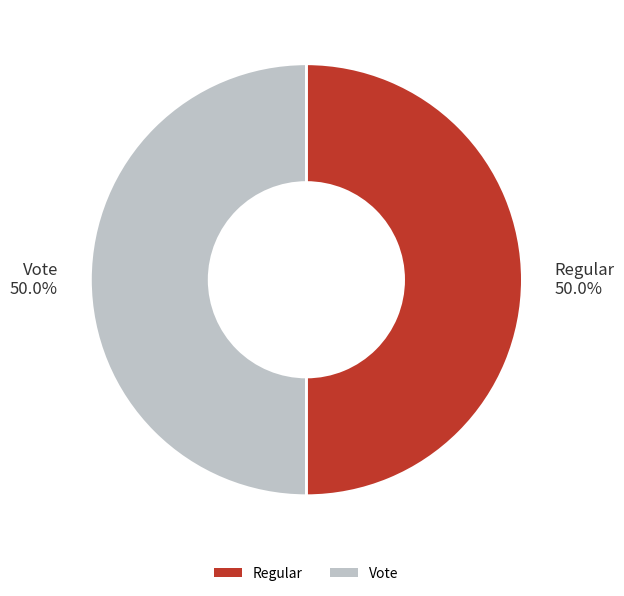

How much of the chart is everything except Vote?

50.0%